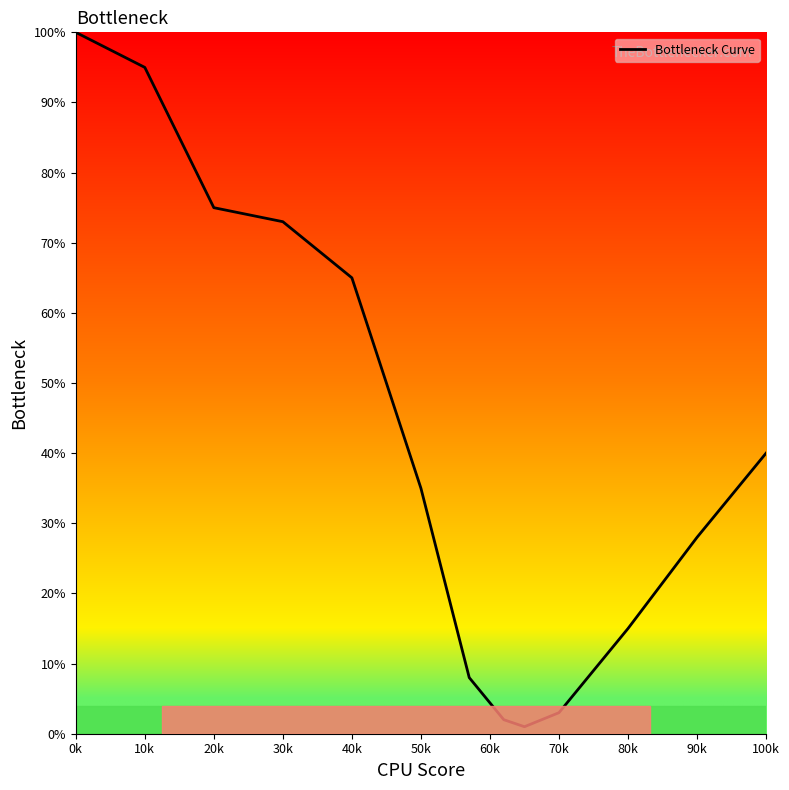

What is the difference between the maximum and minimum values?

99